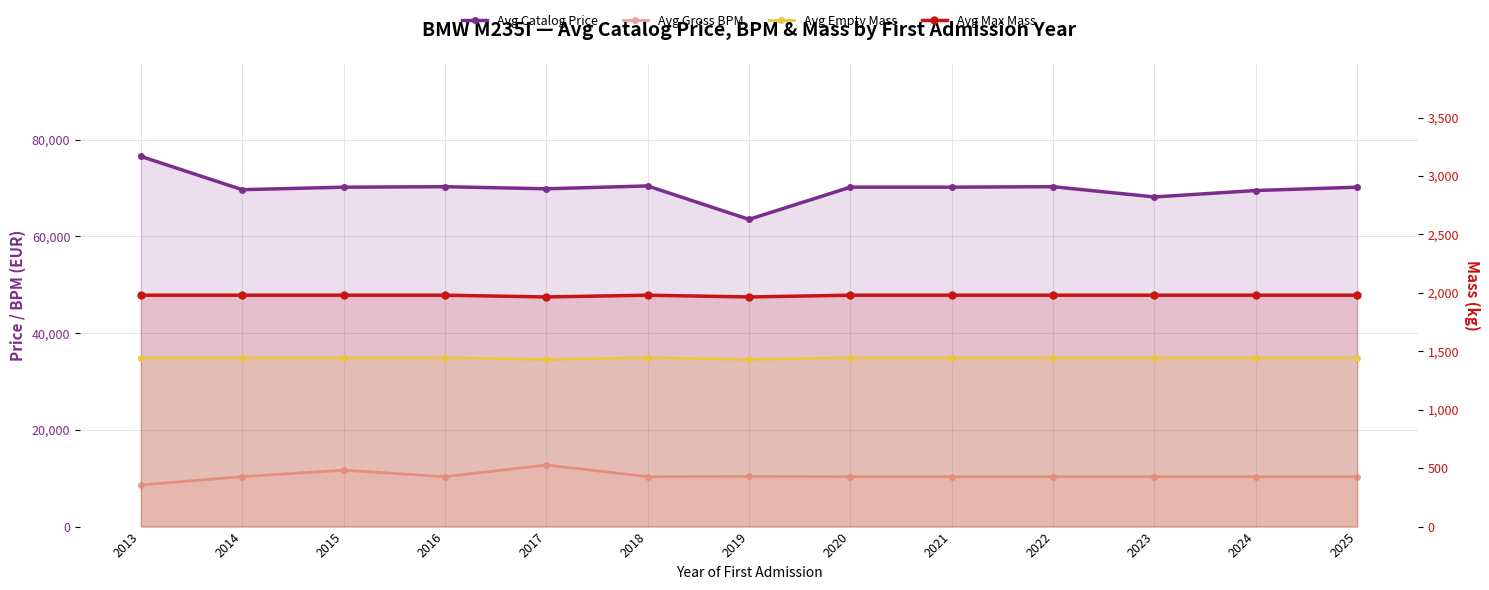

Is it true that Avg Catalog Price equals 101715 at 2022?

False